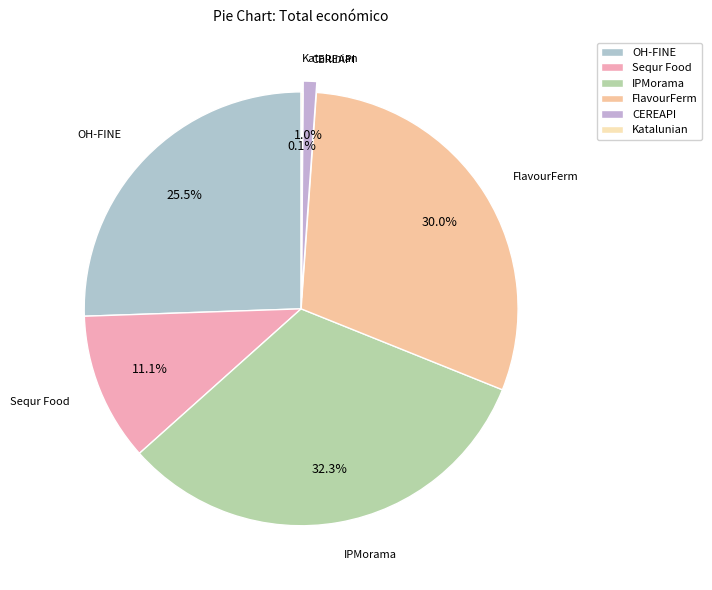

What is the ratio of the value at FlavourFerm to the value at Sequr Food?

2.7